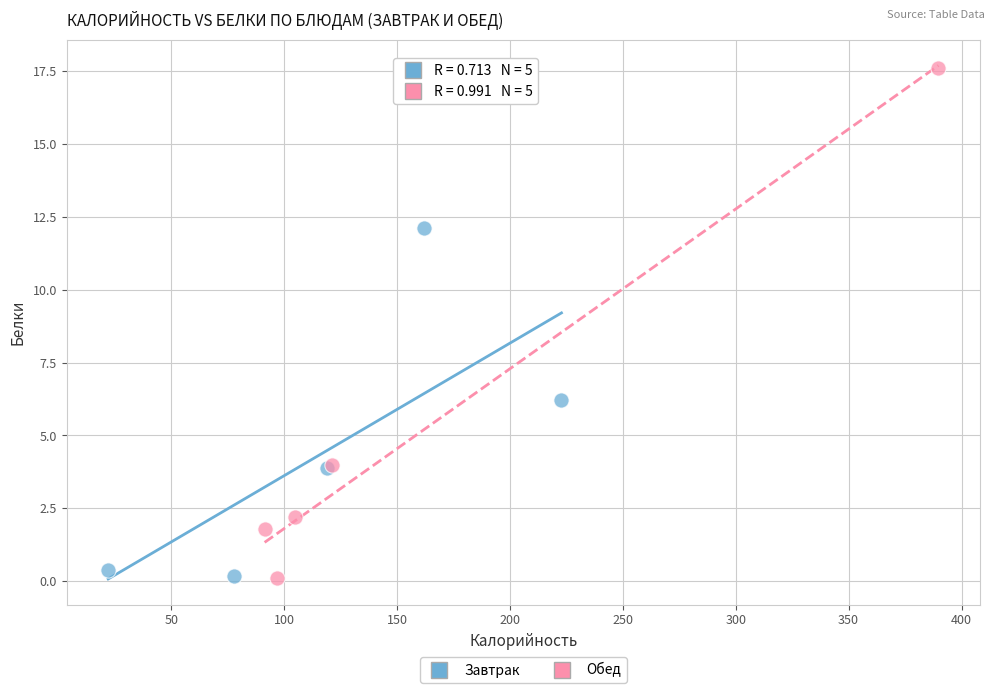

Which series reaches the maximum Y coordinate?

Обед